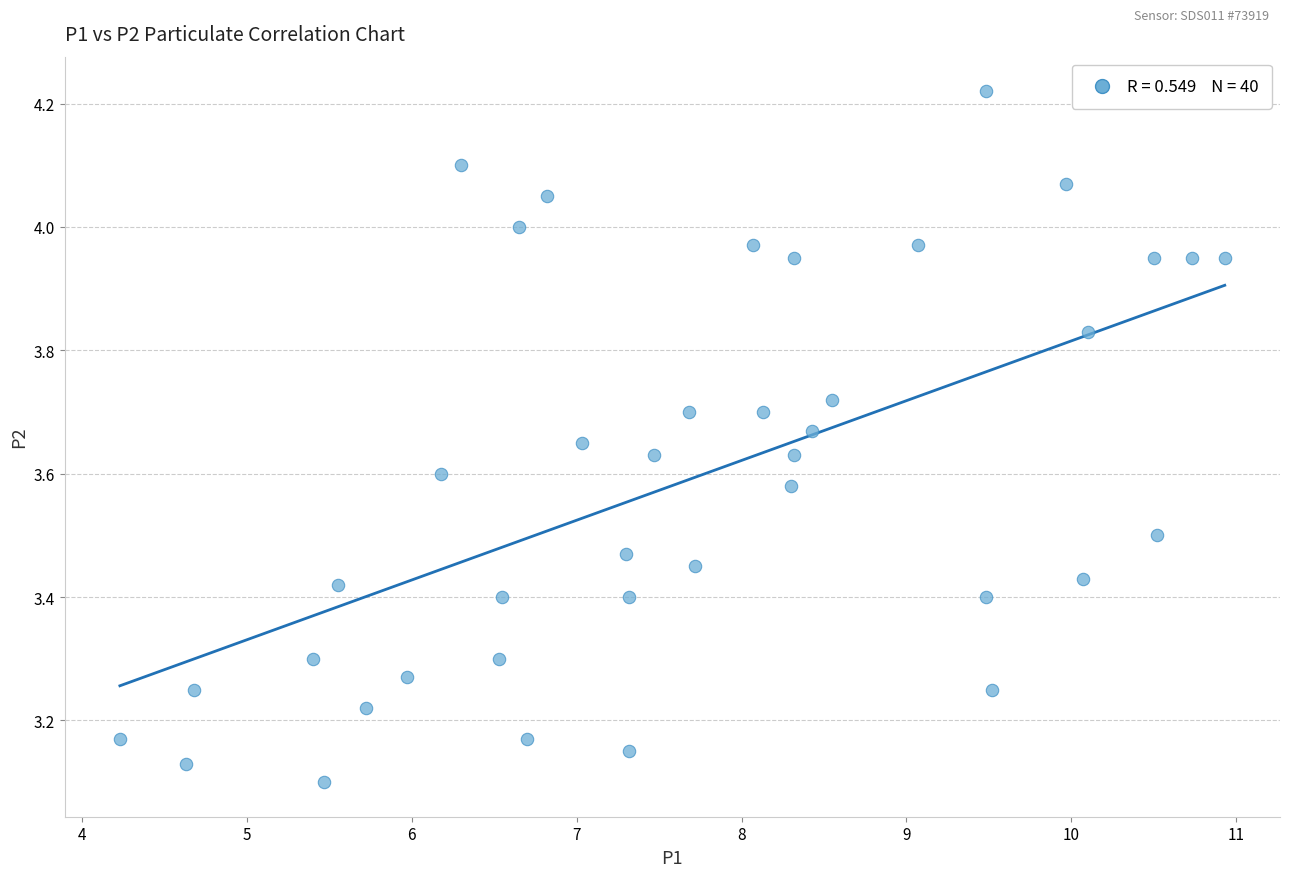

What is the range of X values (max minus min)?

6.7